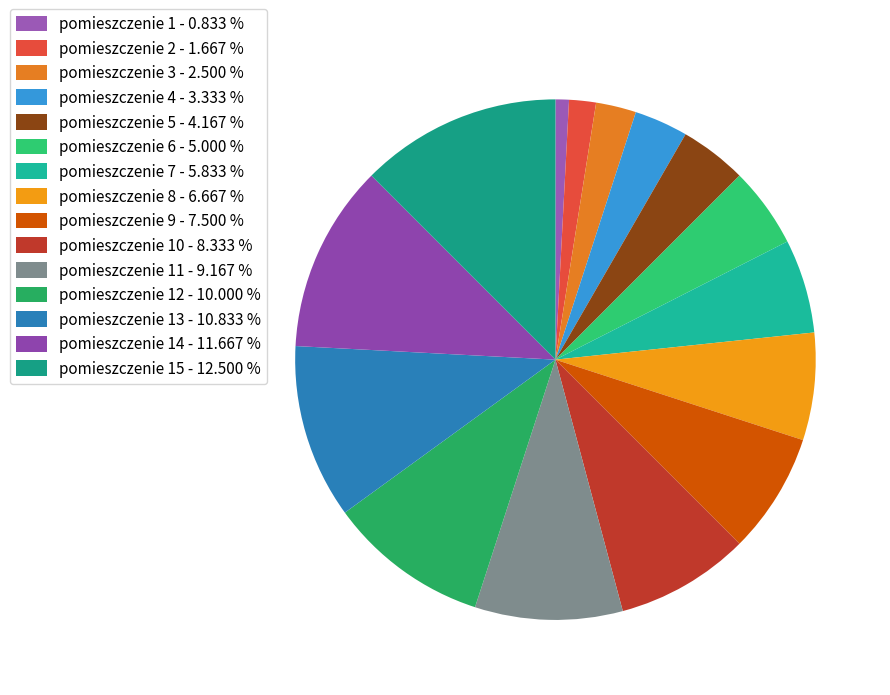

What is the largest slice in the pie chart?

pomieszczenie 15 - 12.500 %